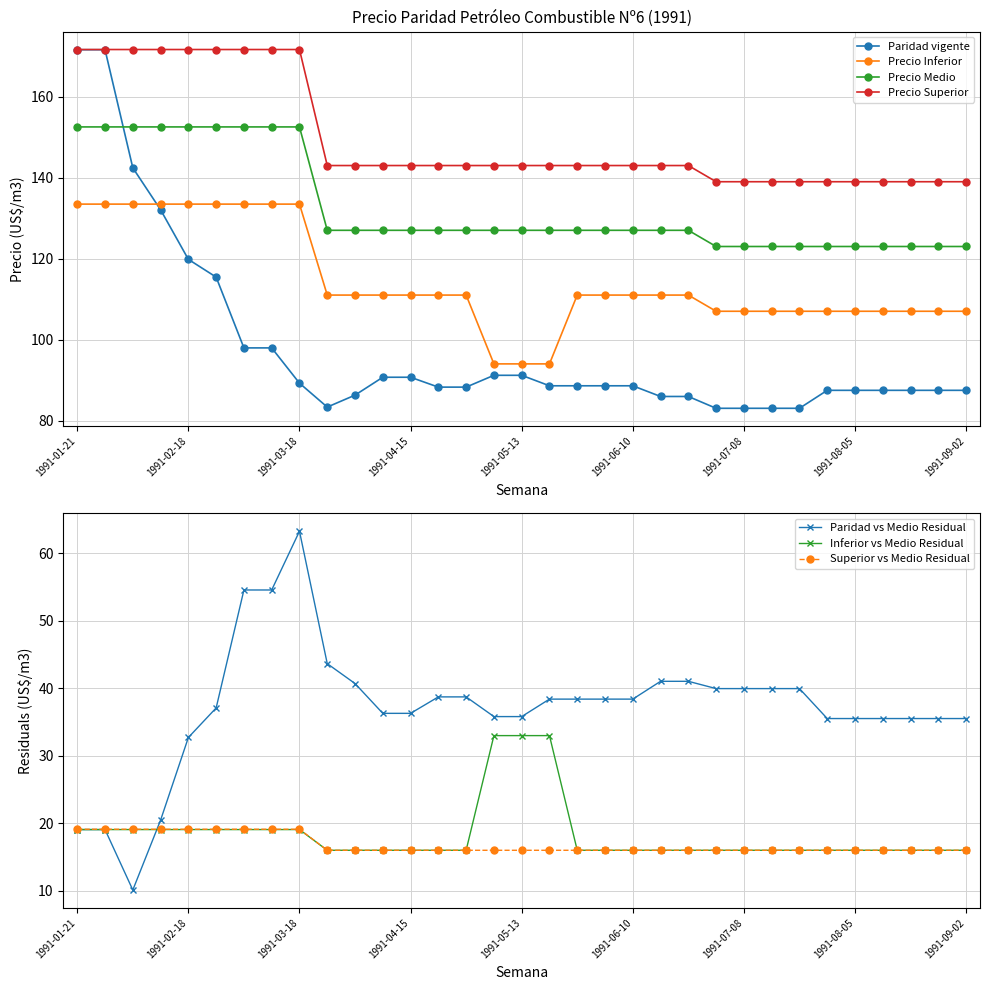

Between which two adjacent categories do Paridad vigente and Precio Medio first intersect?

1991-01-28 and 1991-02-04